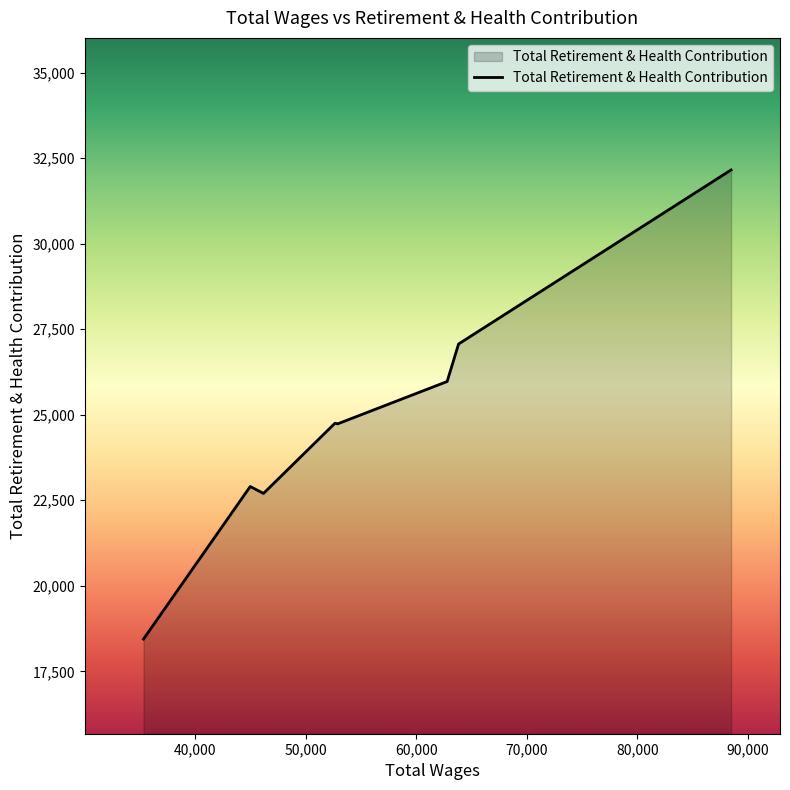

How many distinct data groups are displayed?

1